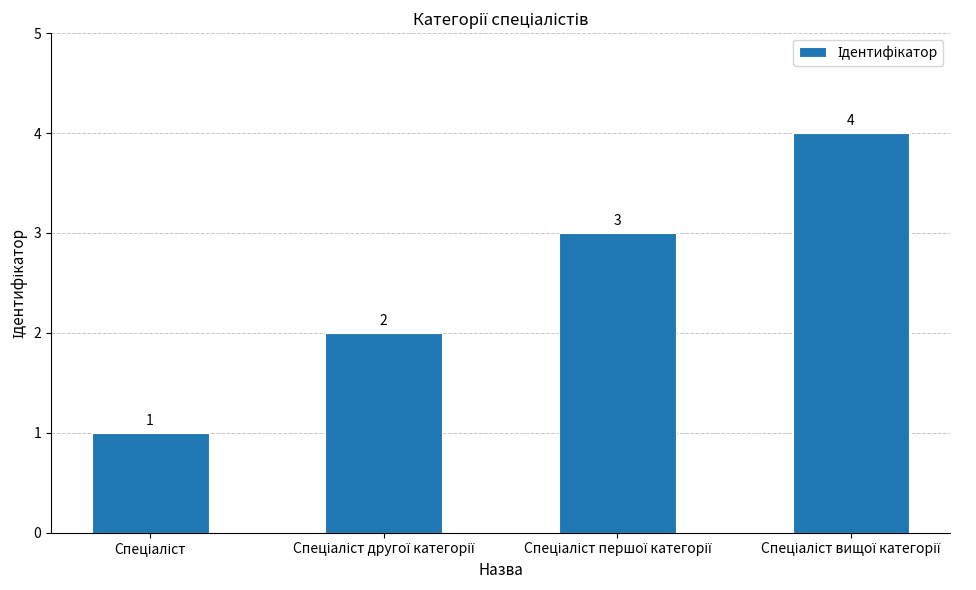

What is the maximum value shown in the chart?

4